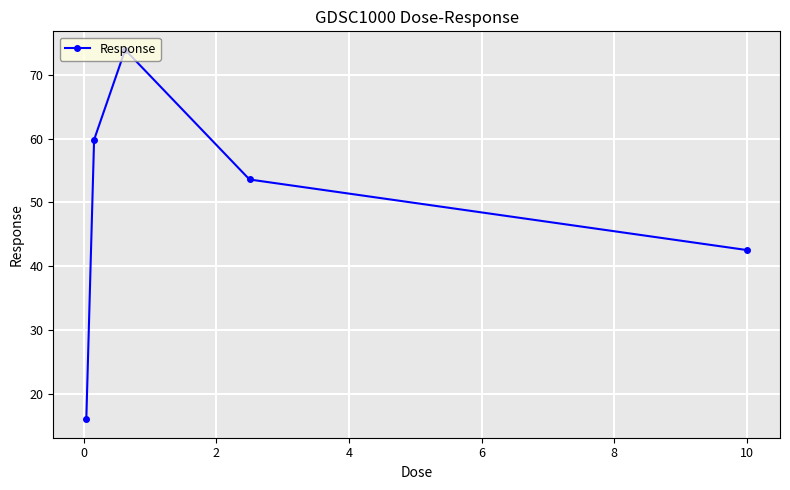

What is the difference between the maximum and minimum values?

57.9